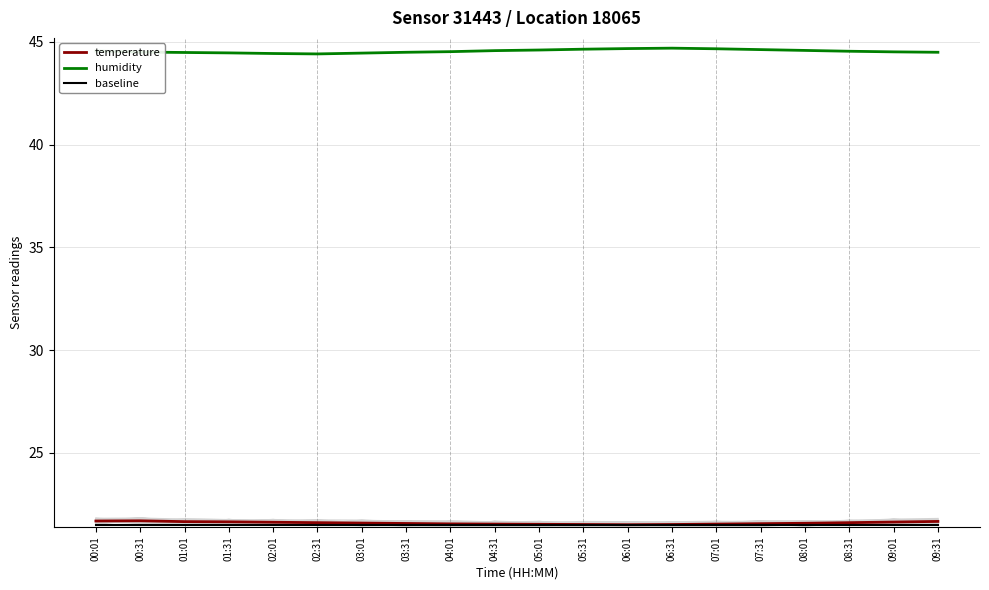

Reading left to right, what are all the values shown in this chart?

temperature: 21.7	21.7	21.7	21.6	21.6	21.6	21.6	21.6	21.6	21.5	21.5	21.5	21.5	21.5	21.5	21.6	21.6	21.6	21.6	21.7
humidity: 44.6	44.5	44.5	44.5	44.4	44.4	44.5	44.5	44.5	44.6	44.6	44.6	44.7	44.7	44.7	44.6	44.6	44.5	44.5	44.5
baseline: 21.5	21.5	21.5	21.5	21.5	21.5	21.5	21.5	21.5	21.5	21.5	21.5	21.5	21.5	21.5	21.5	21.5	21.5	21.5	21.5